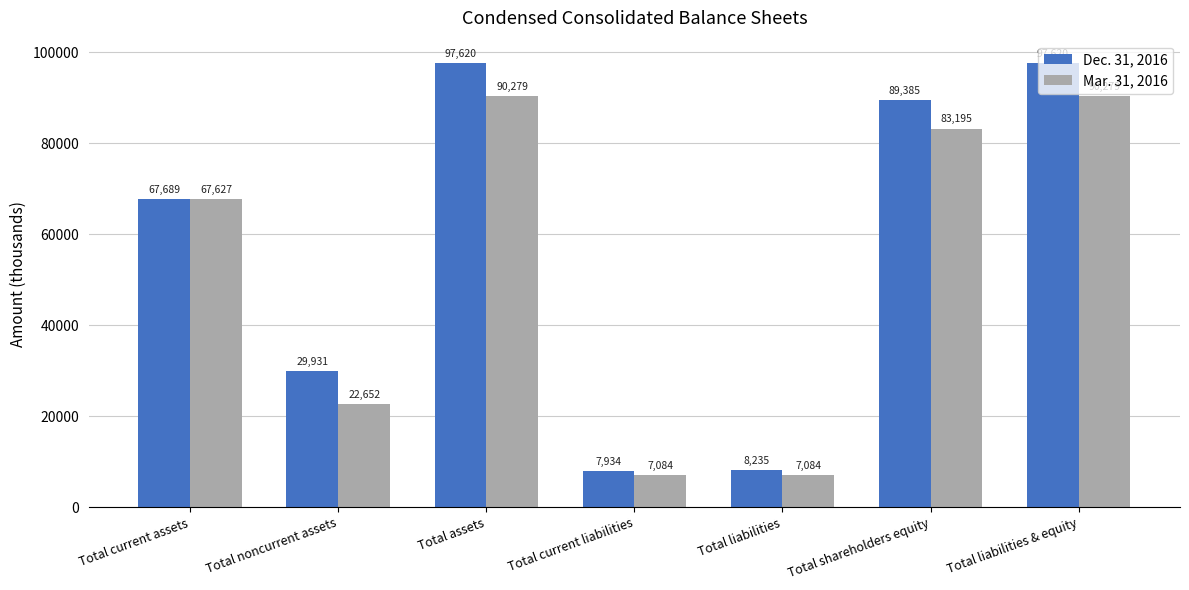

Reading left to right, transcribe all the data shown in this chart.

Dec. 31, 2016: Total current assets=67689	Total noncurrent assets=29931	Total assets=97620	Total current liabilities=7934	Total liabilities=8235	Total shareholders equity=89385	Total liabilities & equity=97620
Mar. 31, 2016: Total current assets=67627	Total noncurrent assets=22652	Total assets=90279	Total current liabilities=7084	Total liabilities=7084	Total shareholders equity=83195	Total liabilities & equity=90279